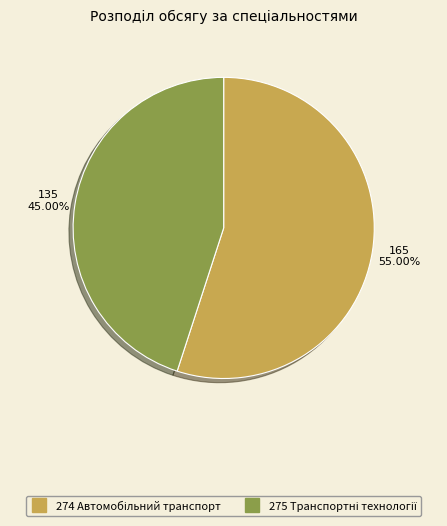

Is there a majority slice in this chart?

Yes